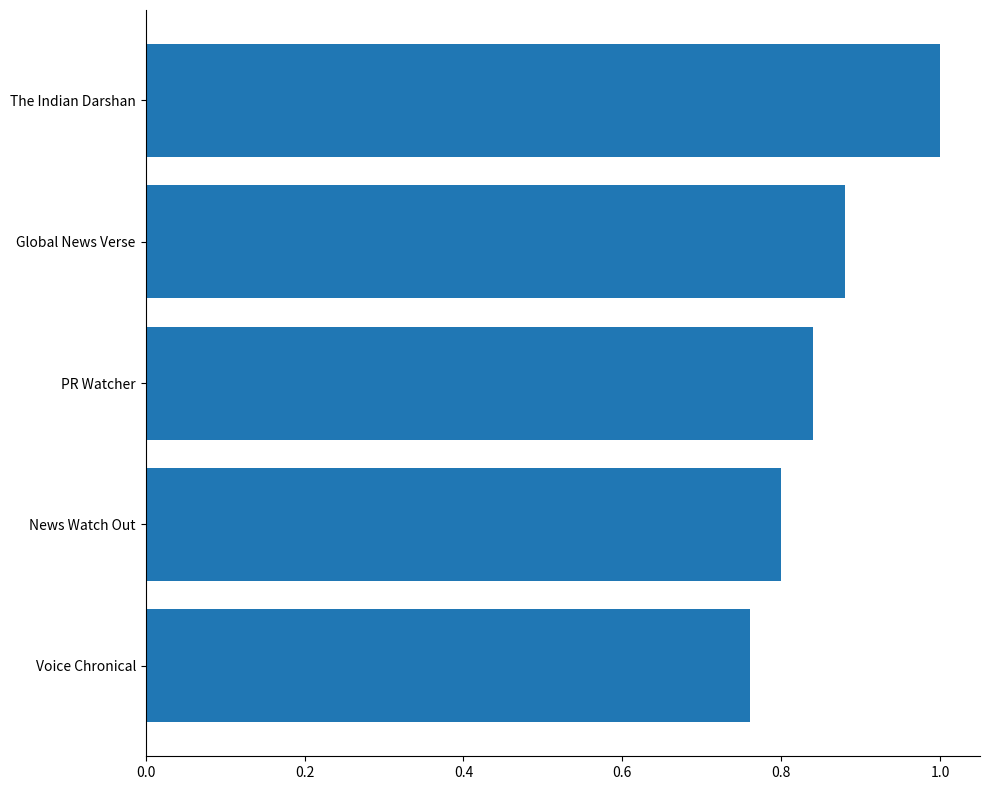

List the labels in order of value, largest first.

The Indian Darshan, Global News Verse, PR Watcher, News Watch Out, Voice Chronical